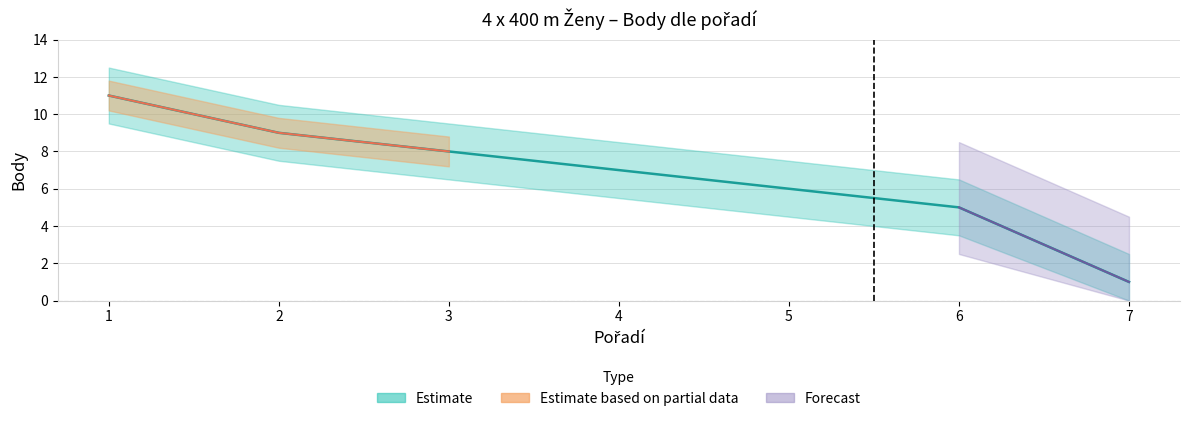

The value at 7 is 1. True or false?

False